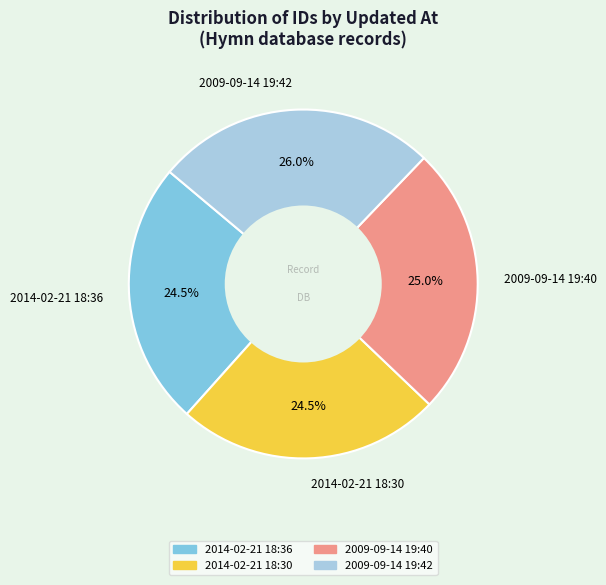

Which slice is the largest?

2009-09-14 19:42